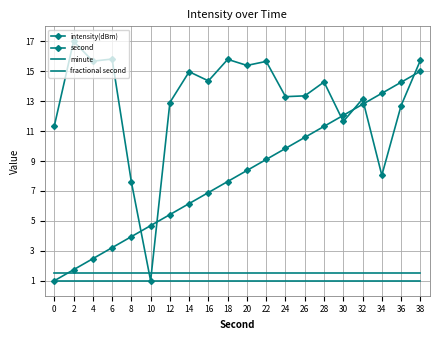

True or false: intensity(dBm) and fractional second cross at least once.

True